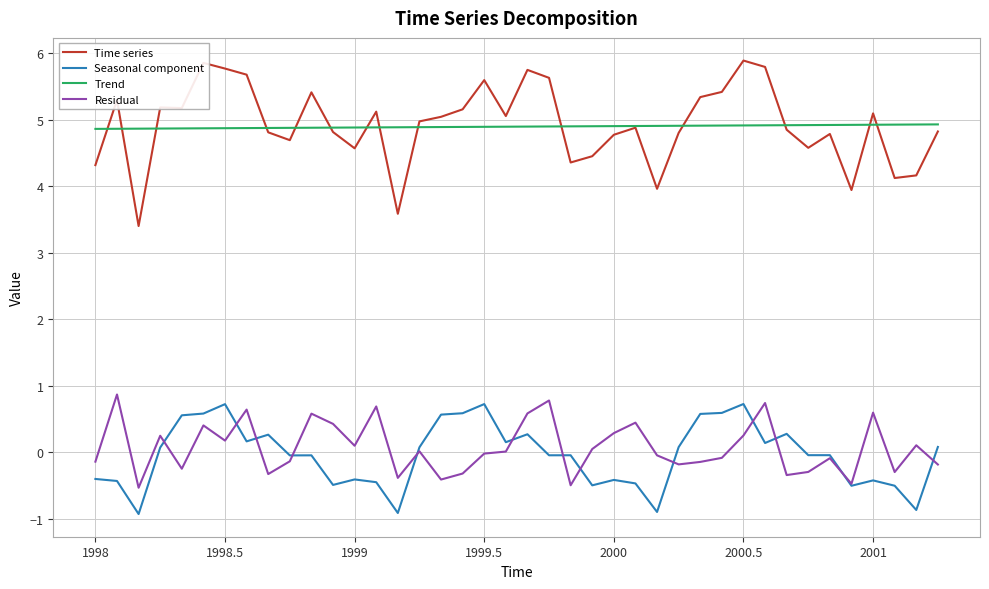

True or false: Seasonal component and Time series intersect in this chart.

False